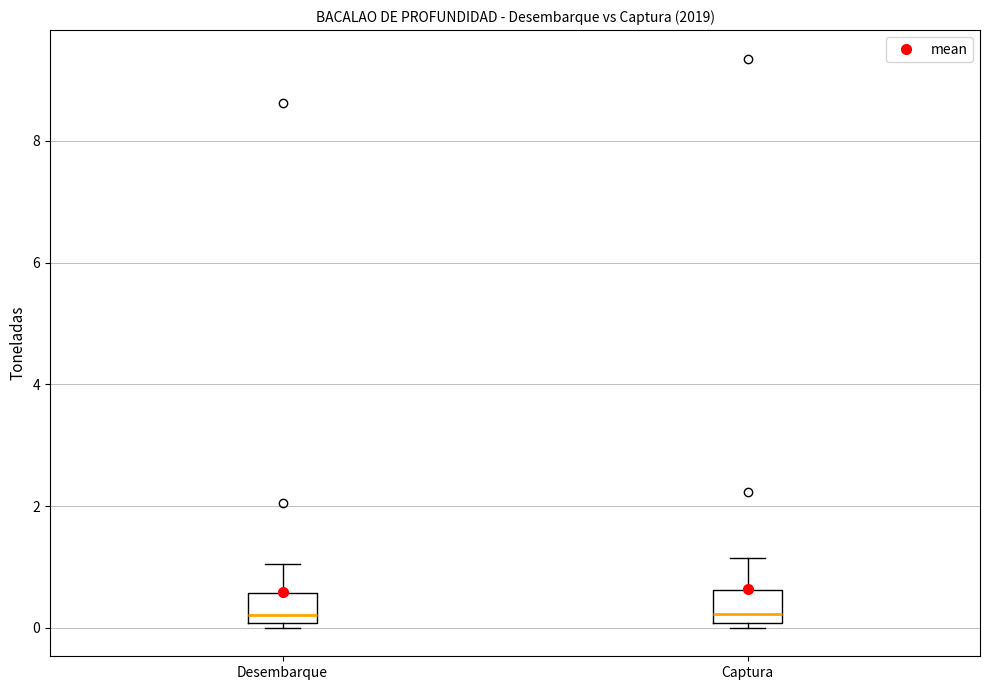

Where is the upper edge of the box for Captura on the y-axis? The values are not printed on the chart, so give them approximately, as read against the axis.

0.6